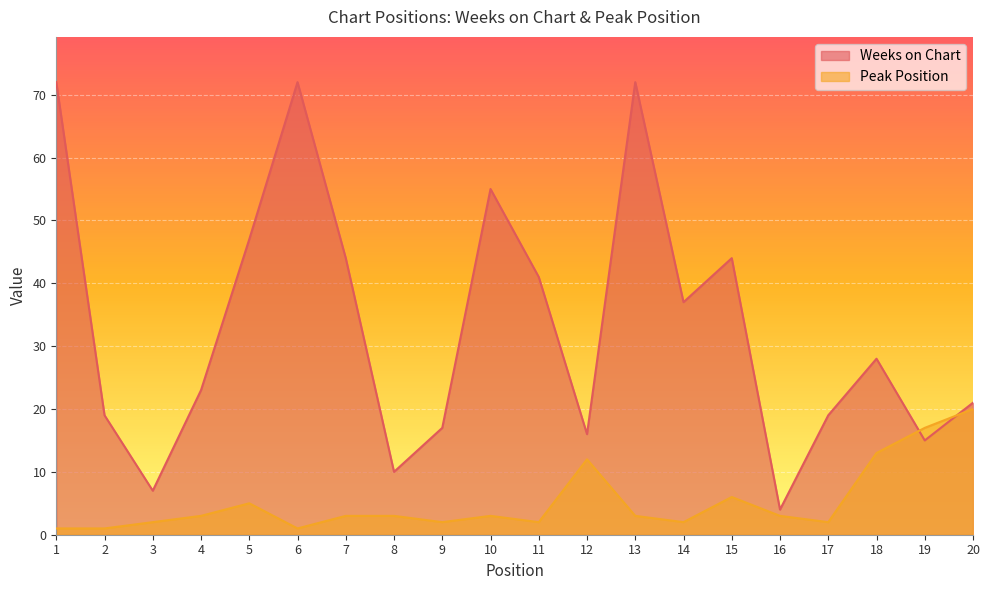

Between 3 and 8, which is larger?

8